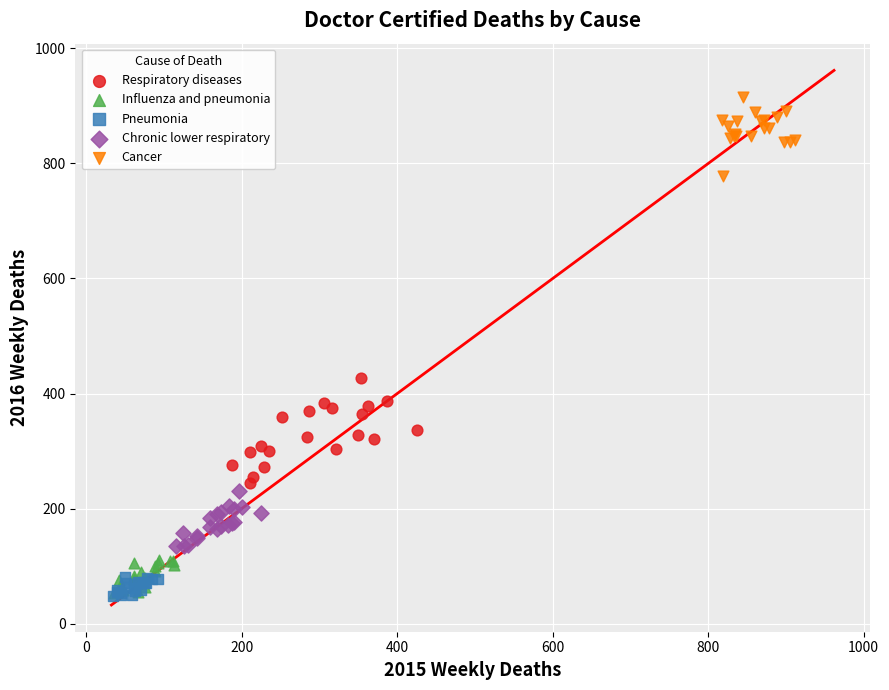

What are all the series names shown in the legend?

Respiratory diseases, Influenza and pneumonia, Pneumonia, Chronic lower respiratory, Cancer